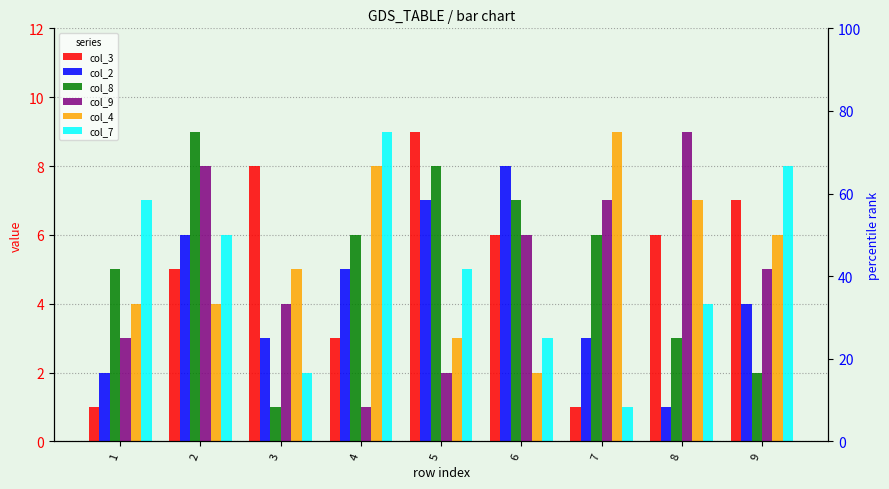

Rank the categories by col_9 value from lowest to highest.

4, 5, 1, 3, 9, 6, 7, 2, 8